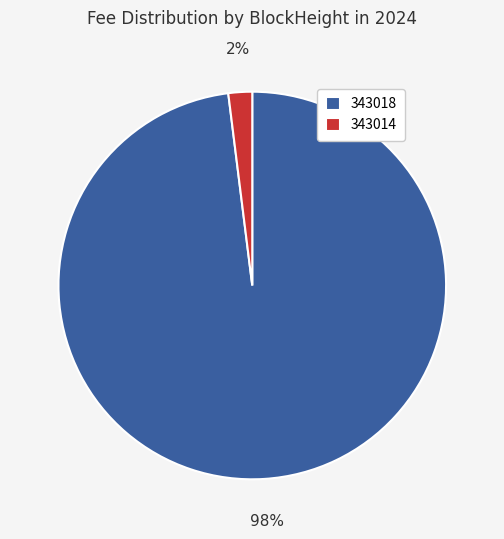

Between 343014 and 343018, which is larger?

343018